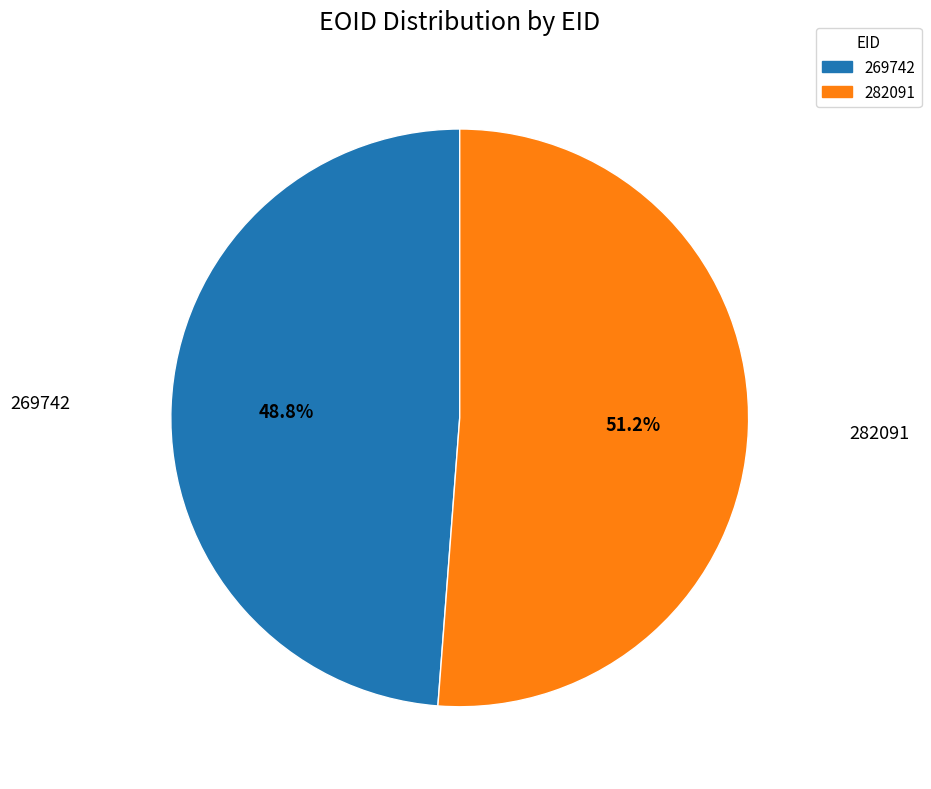

To the nearest percent, what is the average slice percentage?

50%